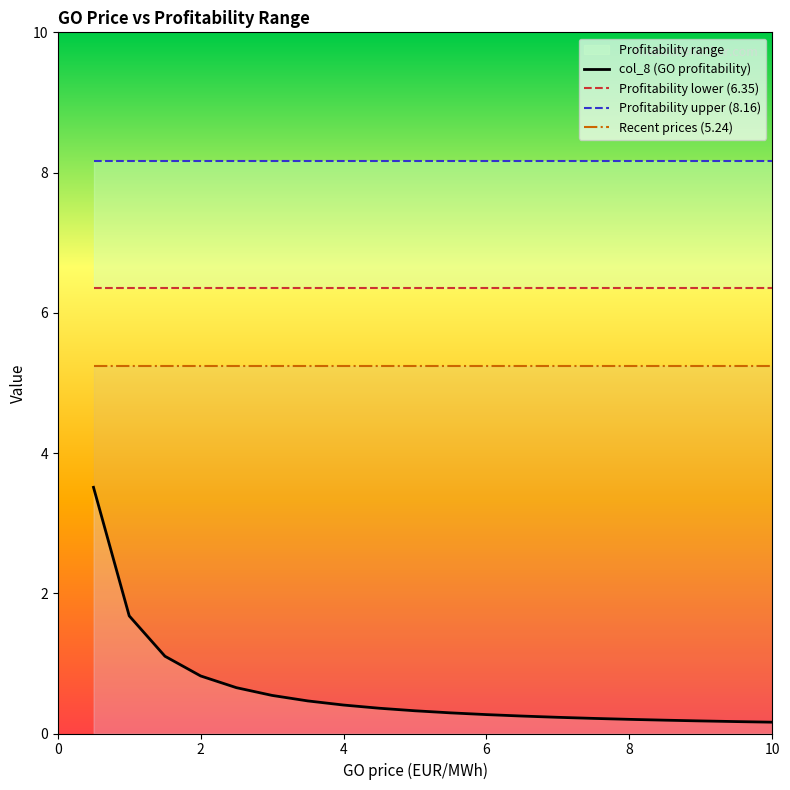

True or false: Profitability lower (6.35) and col_8 (GO profitability) intersect in this chart.

False